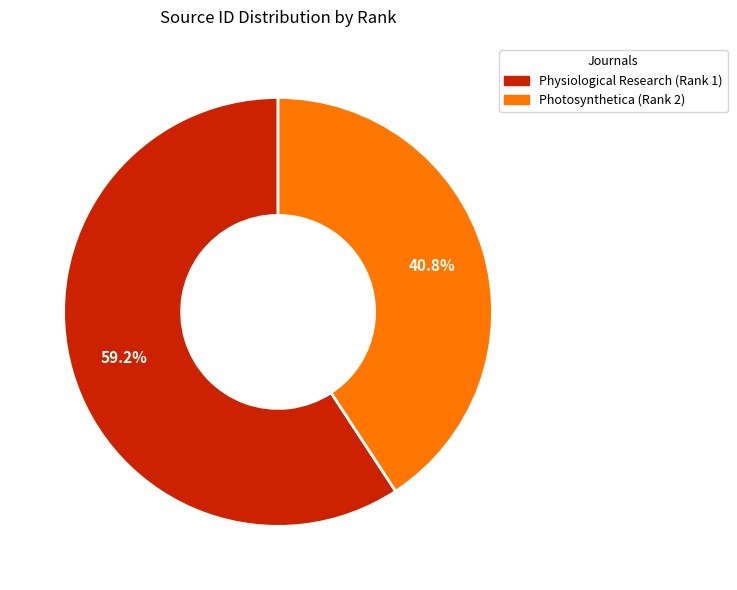

True or false: Photosynthetica (Rank 2) accounts for 41% of the total.

True